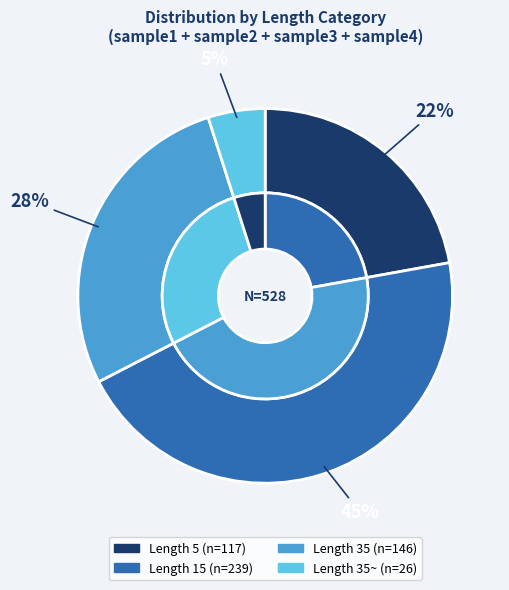

To the nearest percent, what is the difference between the largest and smallest slice percentages?

40%